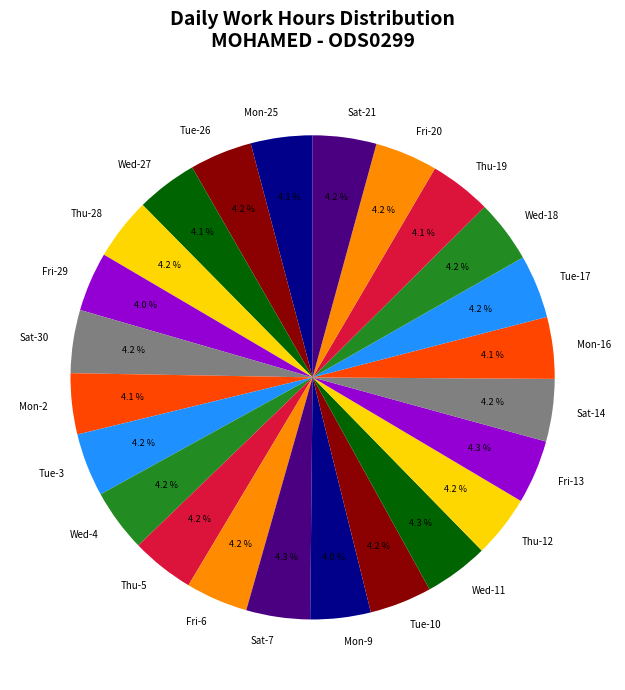

What is the ratio of the value at Mon-25 to the value at Sat-14?

1.0